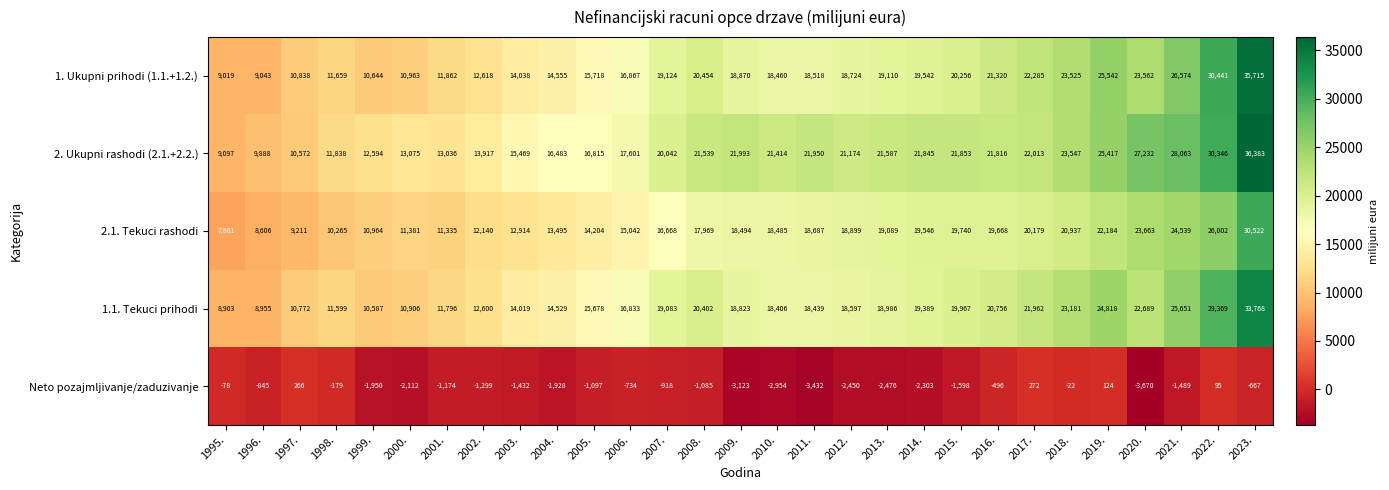

Is the value of 2.1. Tekuci rashodi at 2001. greater than the value of 1.1. Tekuci prihodi at 1999.?

Yes